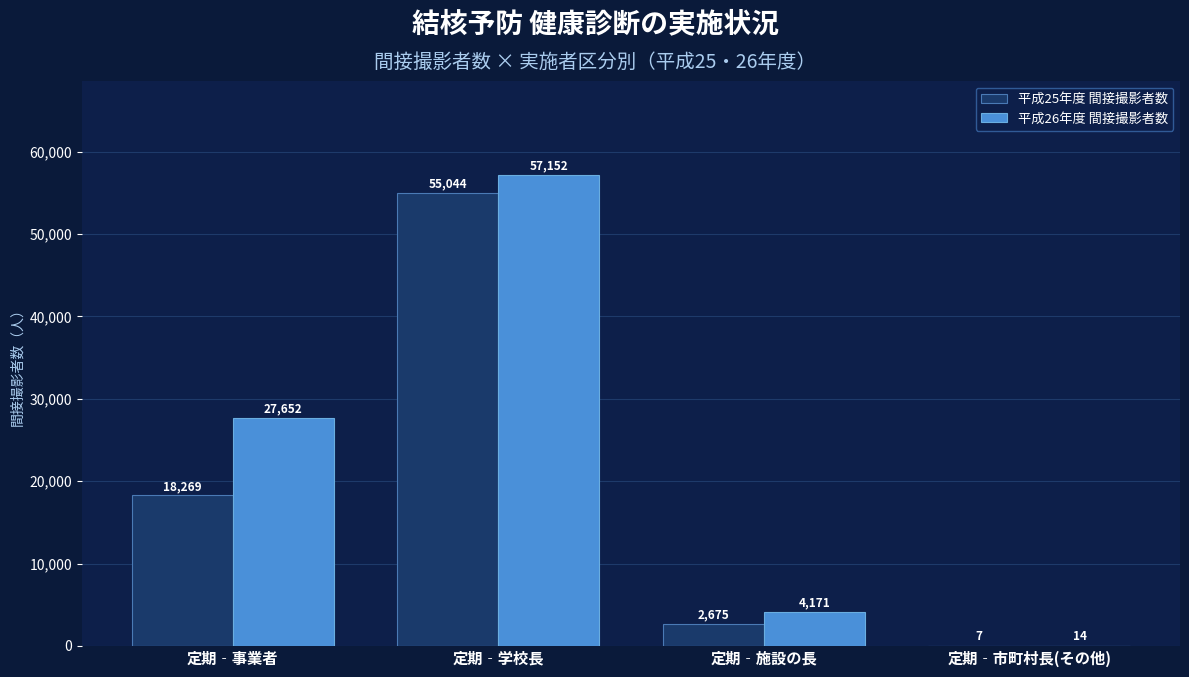

What value does the 平成25年度 間接撮影者数 series have at 定期‐施設の長?

2675